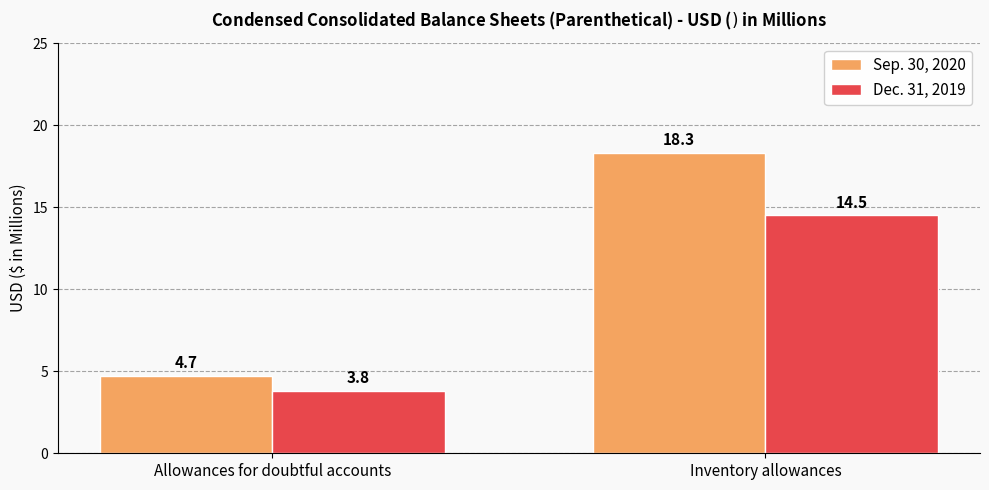

The value of Sep. 30, 2020 at Allowances for doubtful accounts is 4.7. True or false?

True